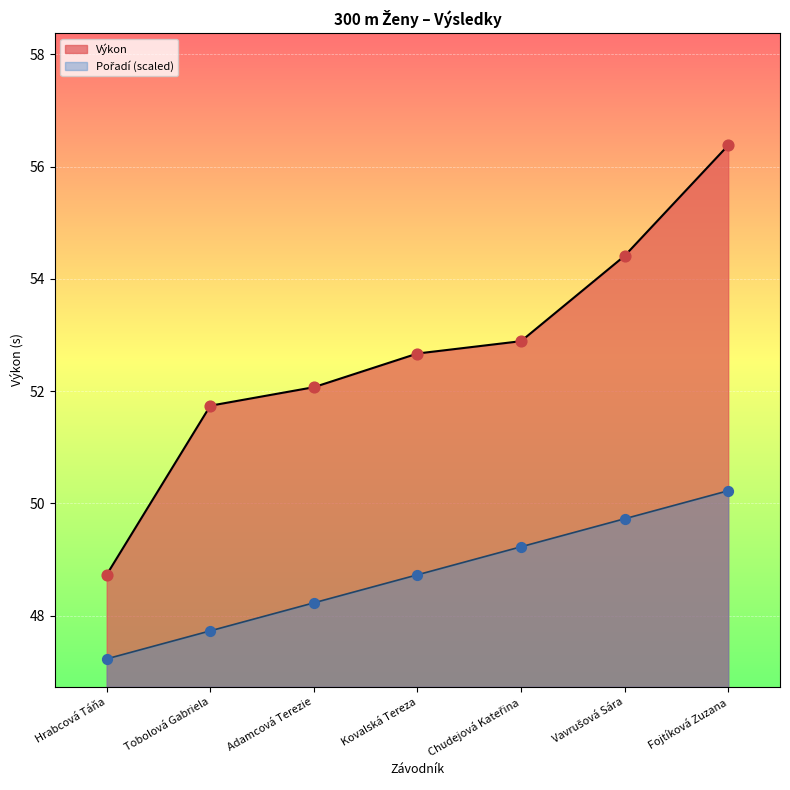

At how many categories does at least one series exceed 49?

6